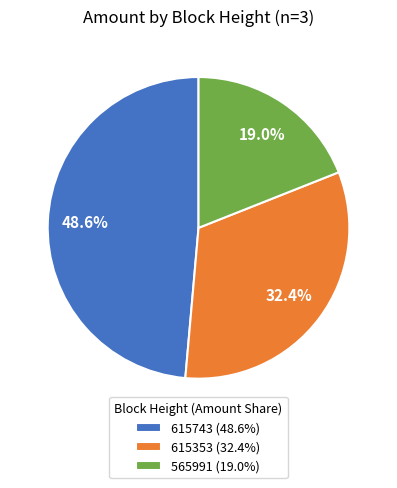

Is there any slice that represents more than half of the pie?

No